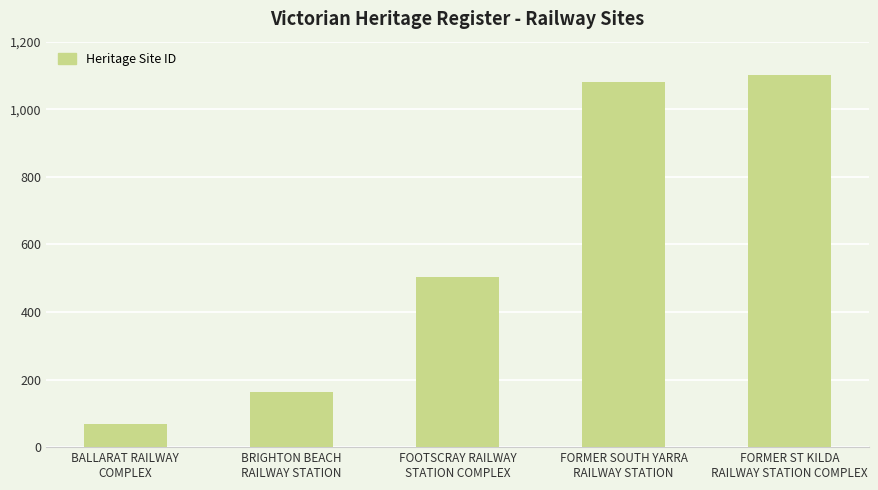

What is the change in value from BRIGHTON BEACH
RAILWAY STATION to FOOTSCRAY RAILWAY
STATION COMPLEX?

+340